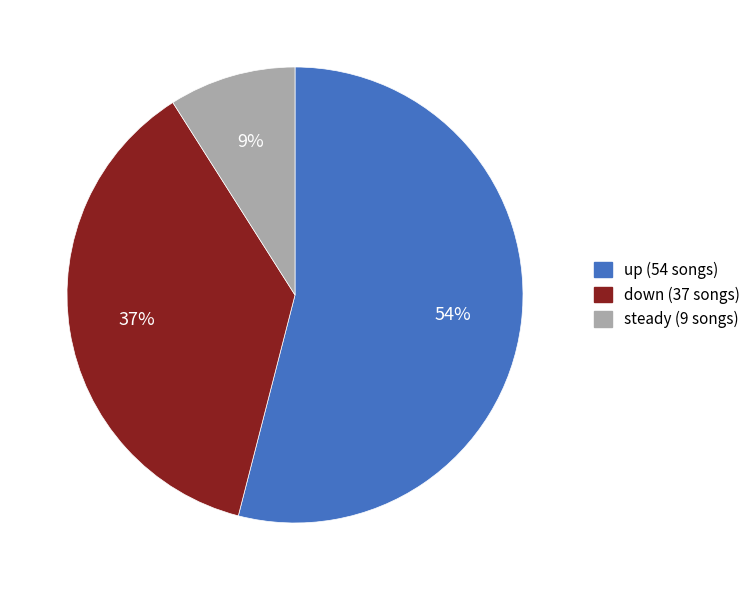

Is down (37 songs) the majority of the pie?

No